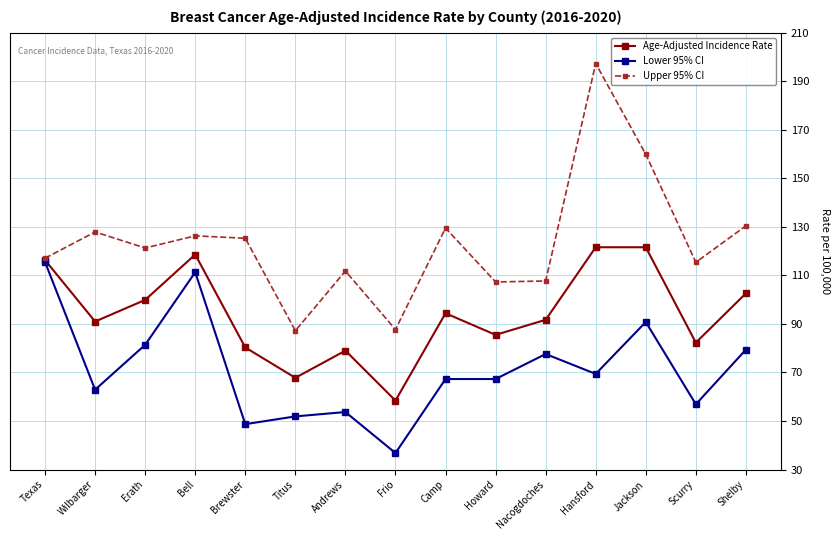

The Upper 95% CI series shows 75.7 at Brewster. True or false?

False